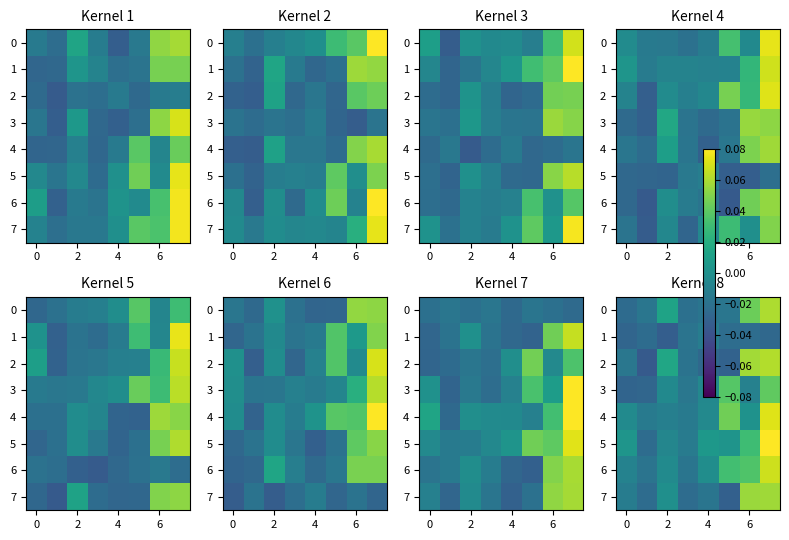

At how many categories does at least one series exceed 0?

6